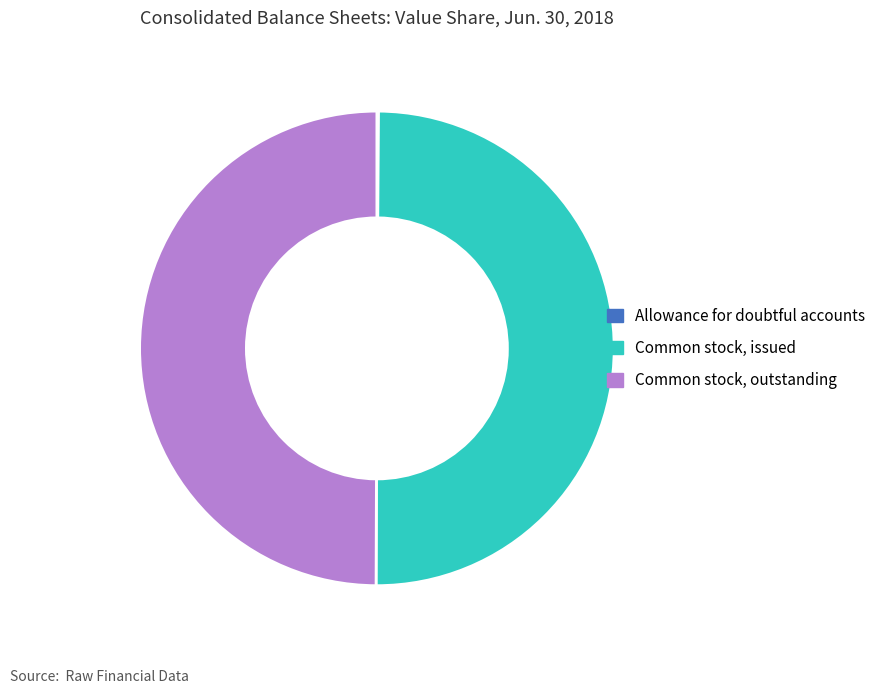

Approximately how many times larger is the value at Common stock, outstanding compared to Common stock, issued?

1.0